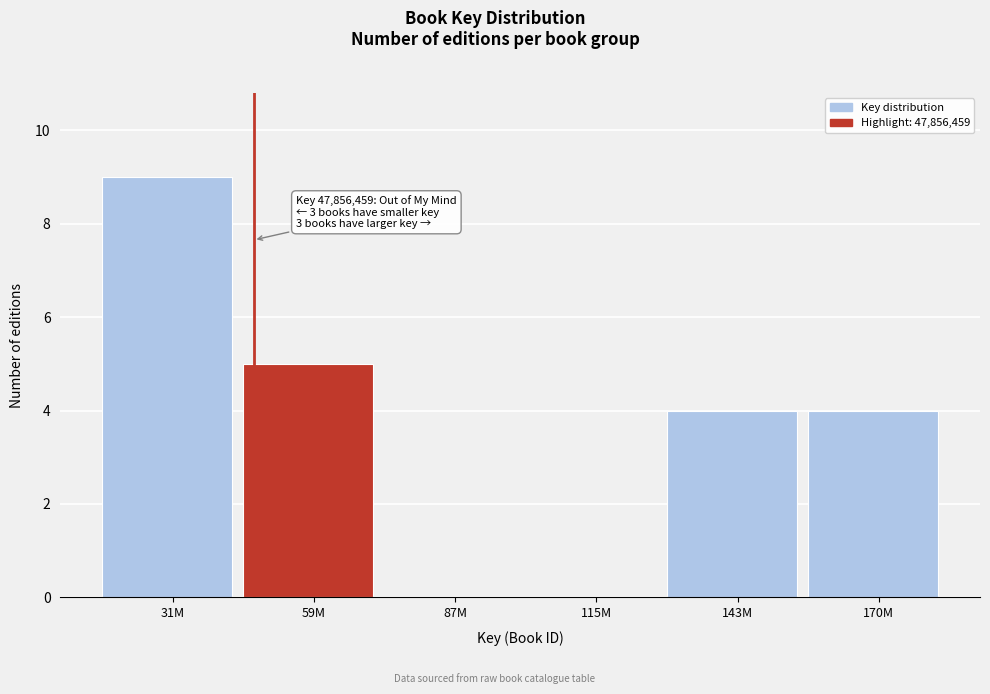

Reading left to right, transcribe all the data shown in this chart.

31M=9	59M=5	87M=0	115M=0	143M=4	170M=4